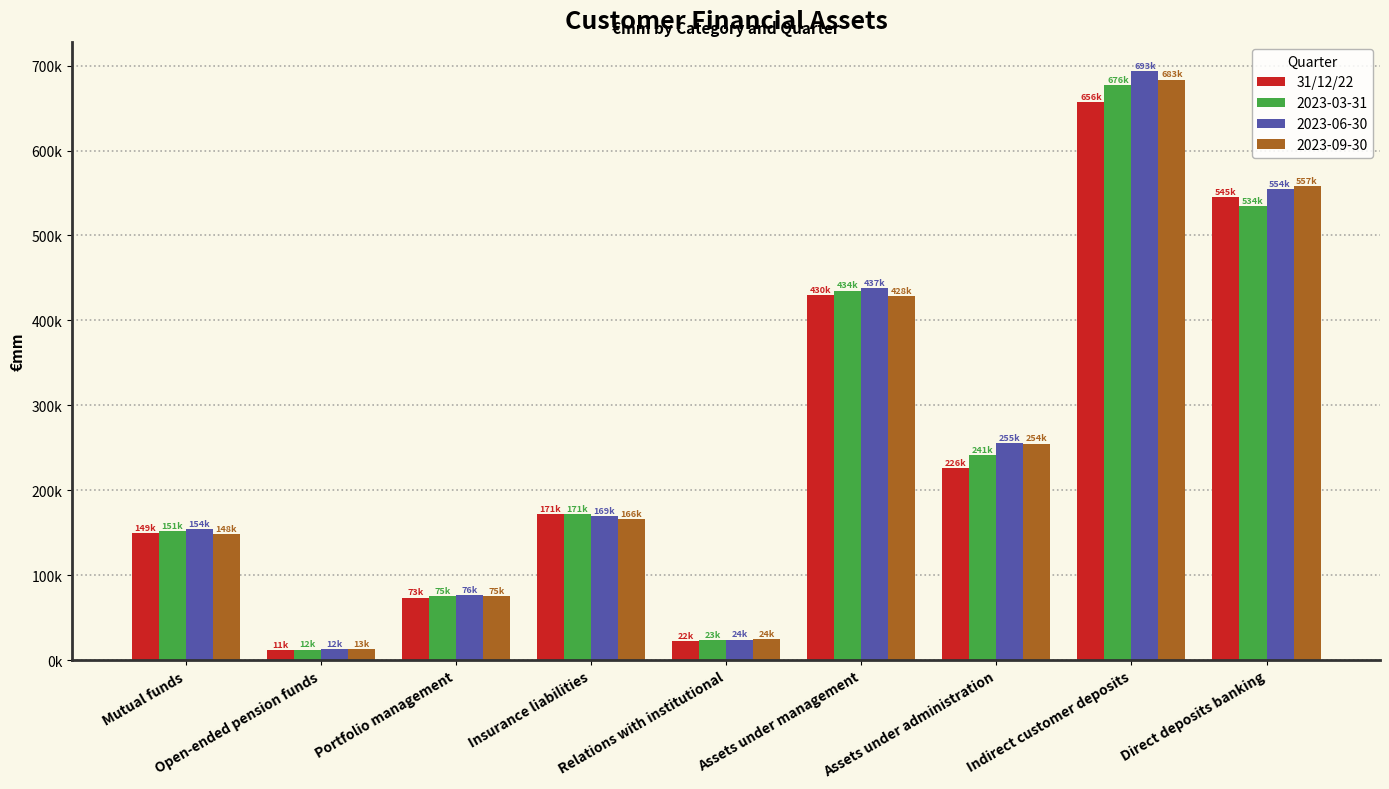

Reading left to right, extract all data points from this chart.

149790	11986	73591	171872	22926	430165	226498	656663	545386